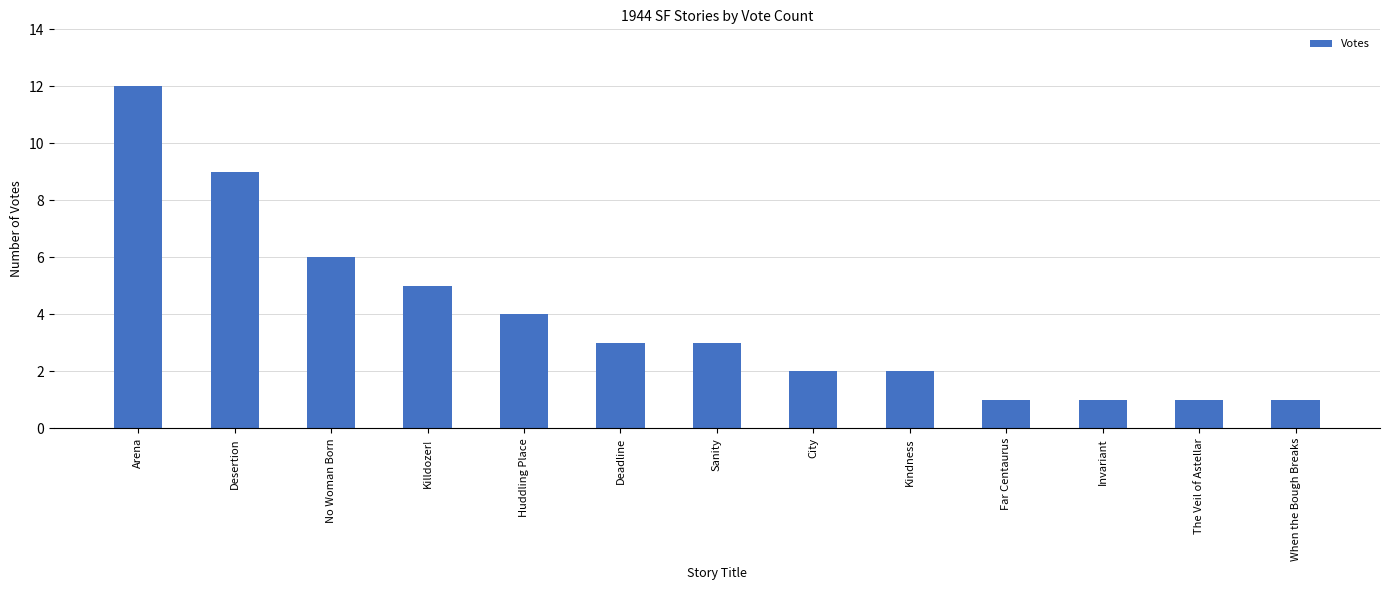

What is the difference between the maximum and minimum values?

11